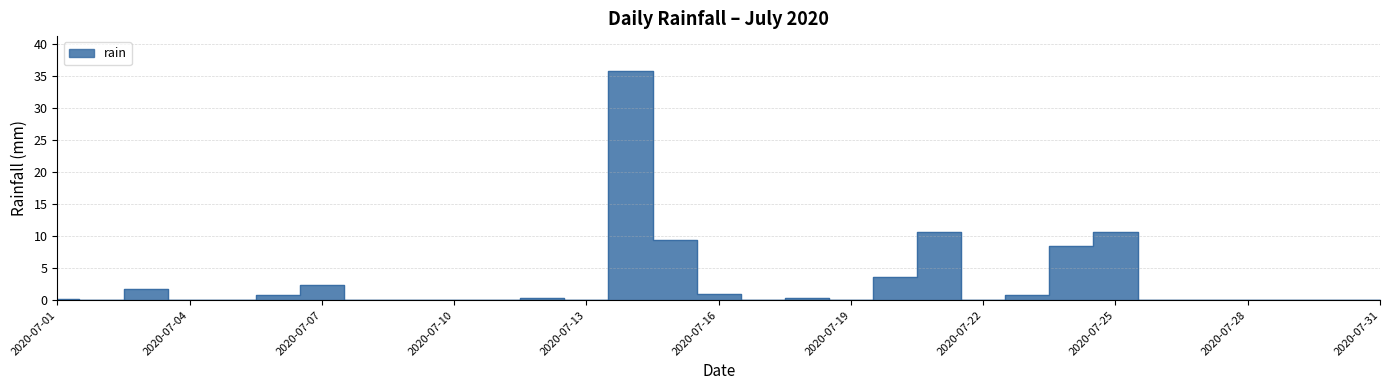

The value at 2020-07-16 is 1.0. True or false?

True